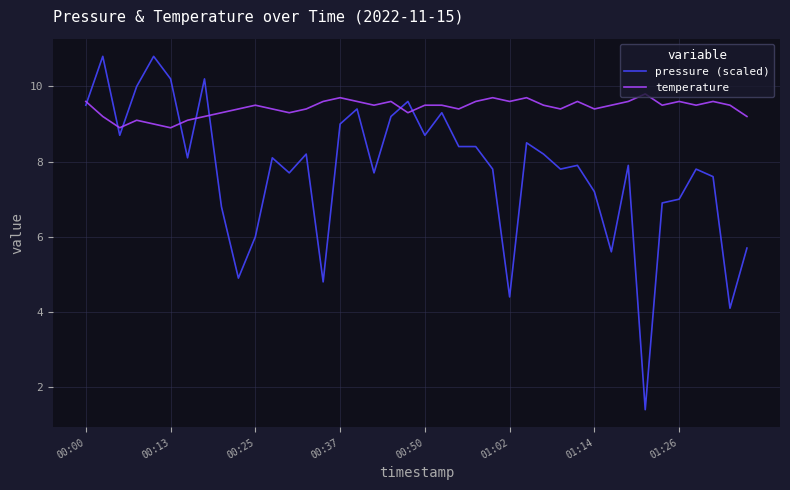

Which series has the largest range (max minus min)?

pressure (scaled)